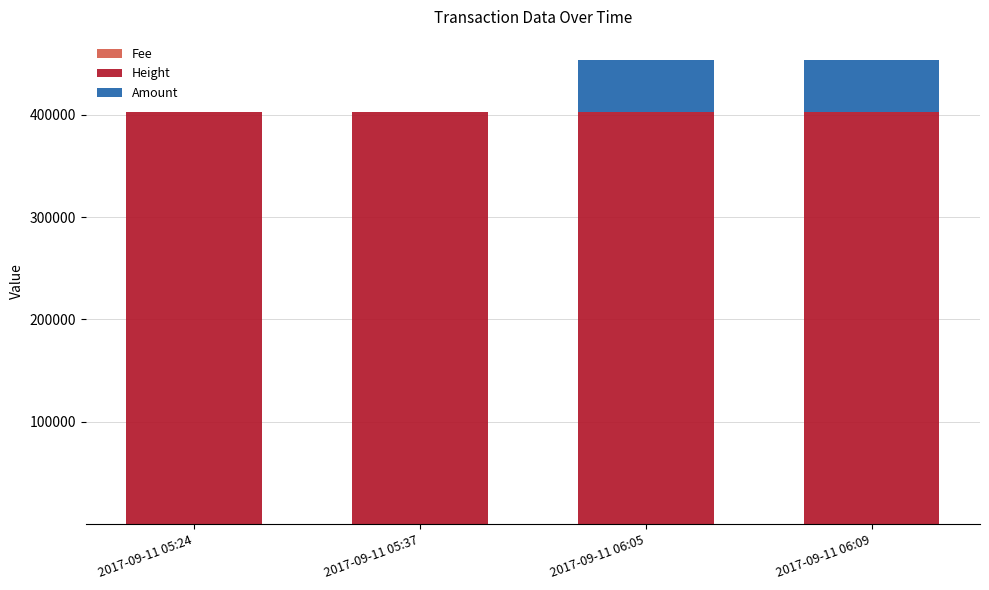

Are the bars grouped side by side (vs. stacked)?

No